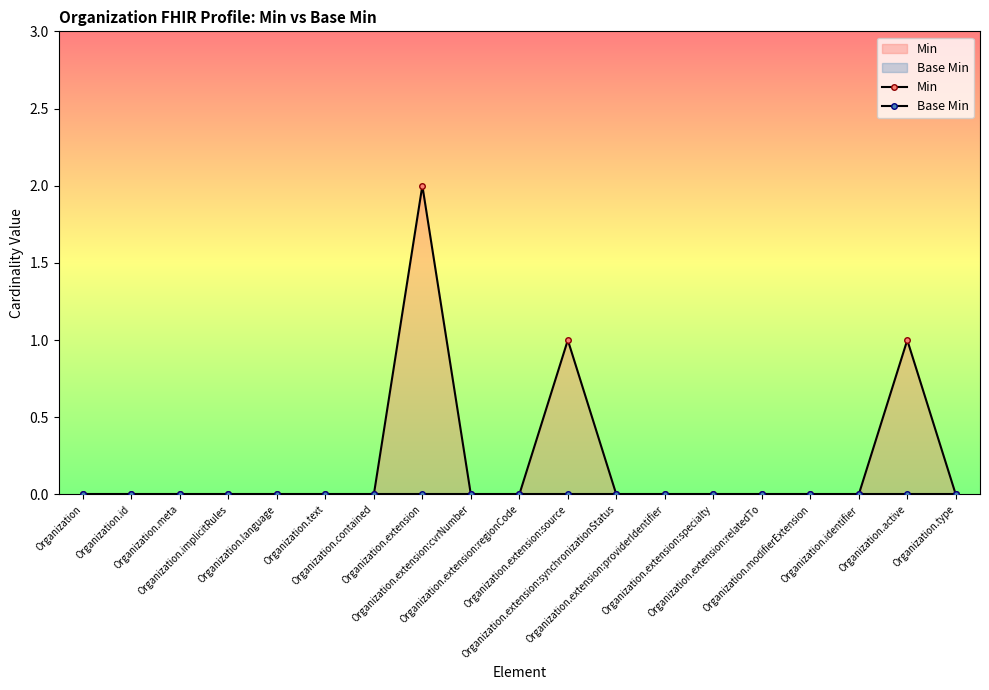

At how many categories does at least one series exceed 0?

3